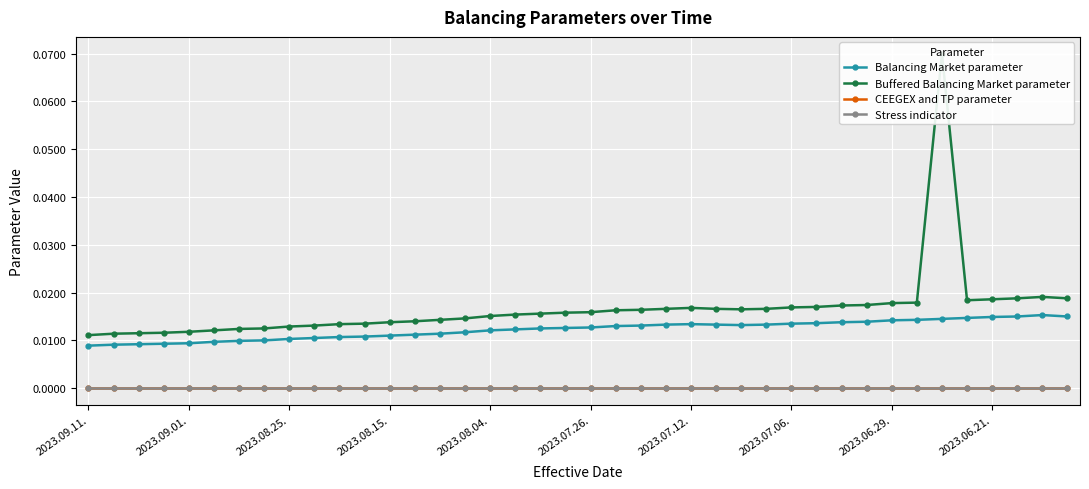

True or false: Balancing Market parameter has a value of 0.0 at 2023.08.15..

False